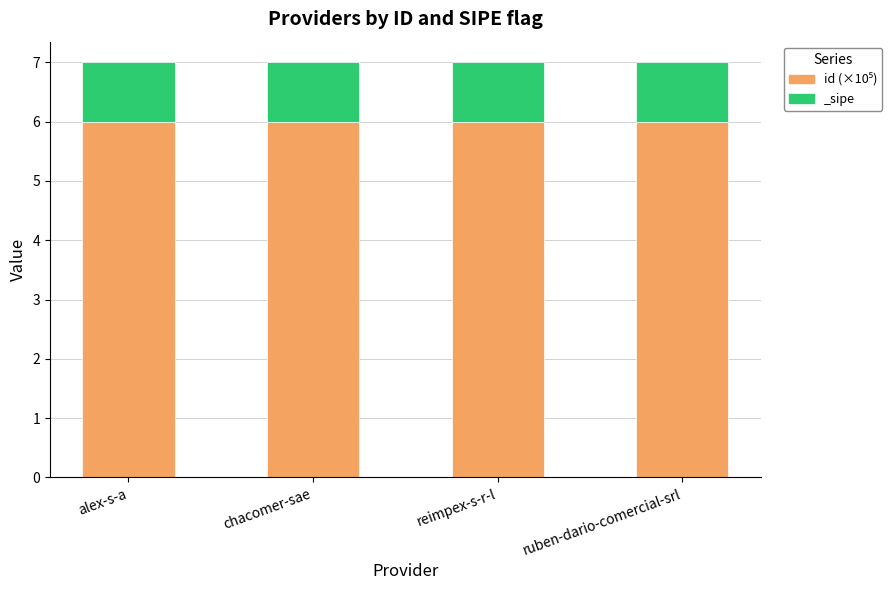

How many categories are shown in the chart?

4